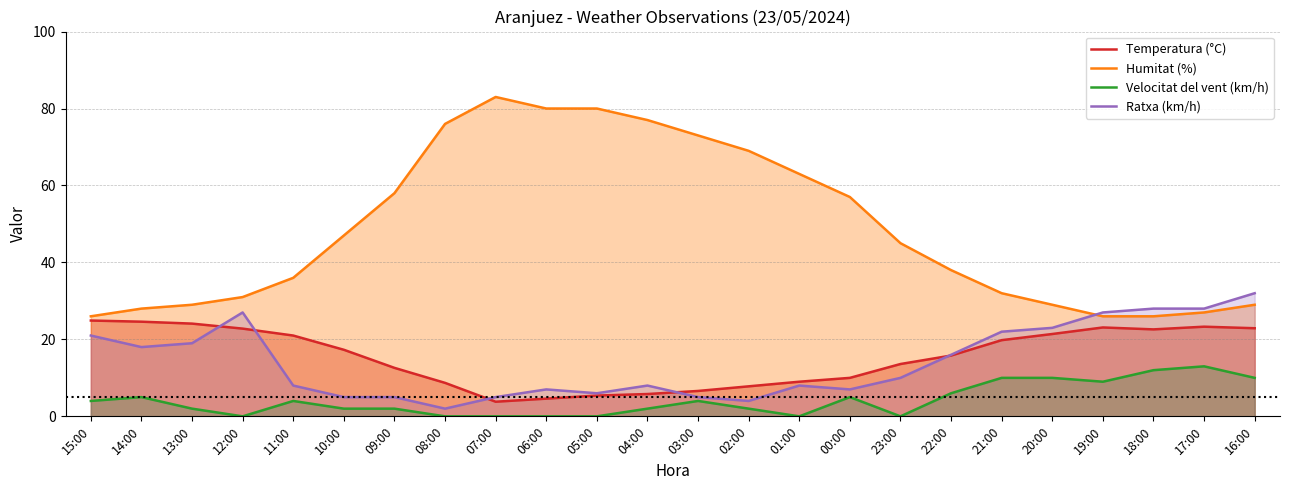

Where is Ratxa (km/h) nearest to the value 17?

14:00